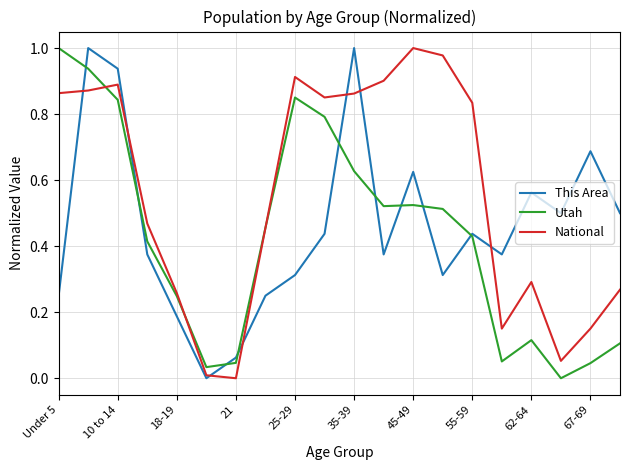

List the series in order of their overall mean, highest first.

National, This Area, Utah